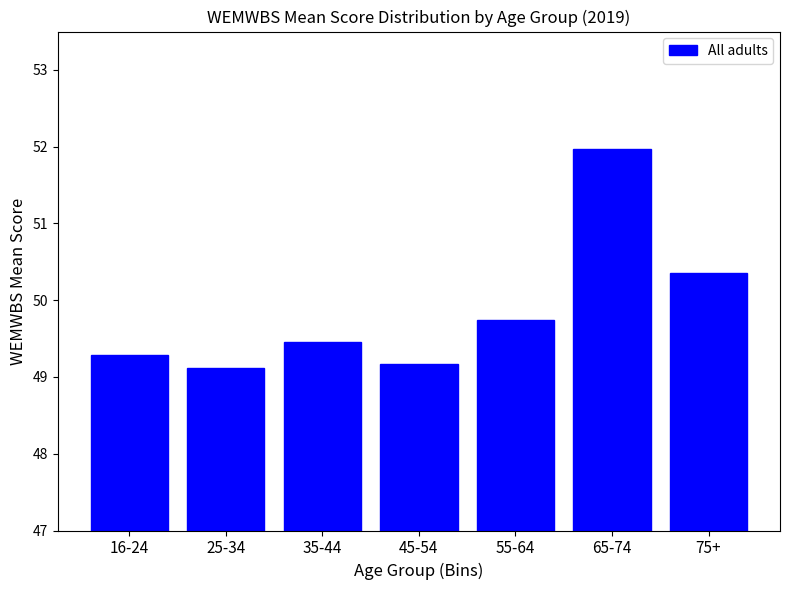

Reading left to right, what are all the values shown in this chart?

49.3	49.1	49.5	49.2	49.7	52.0	50.4